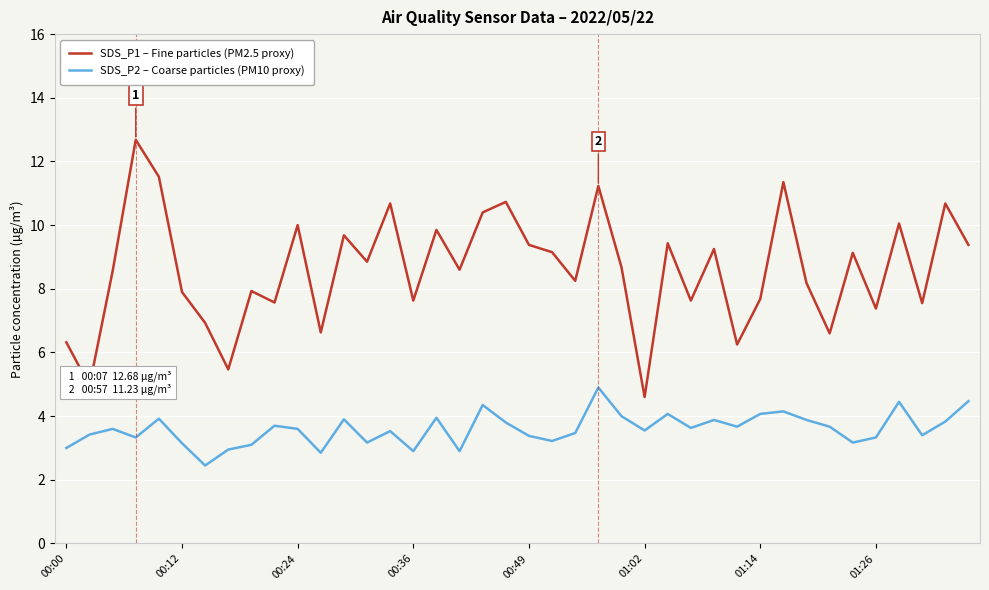

What is the smallest value displayed?

2.5